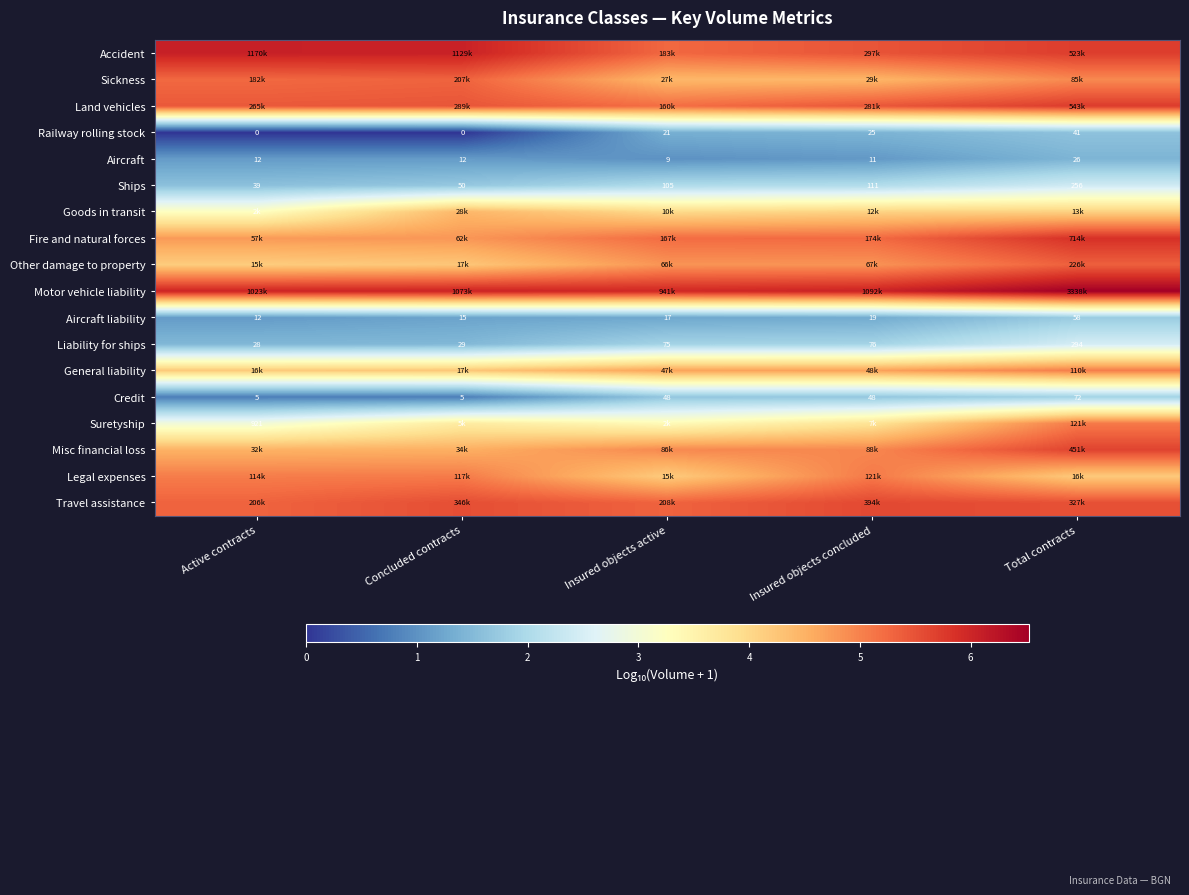

Is it true that Aircraft equals 0.5 at Active contracts?

False